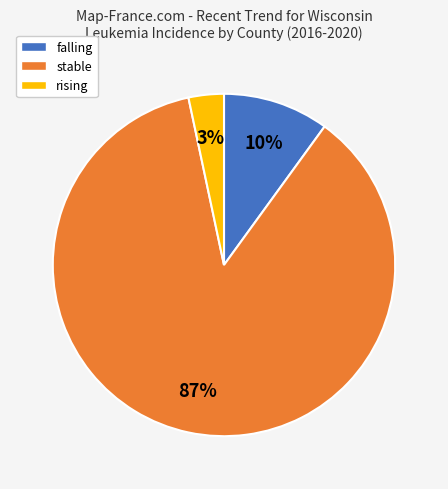

Do falling and stable together represent more than half of the pie?

Yes